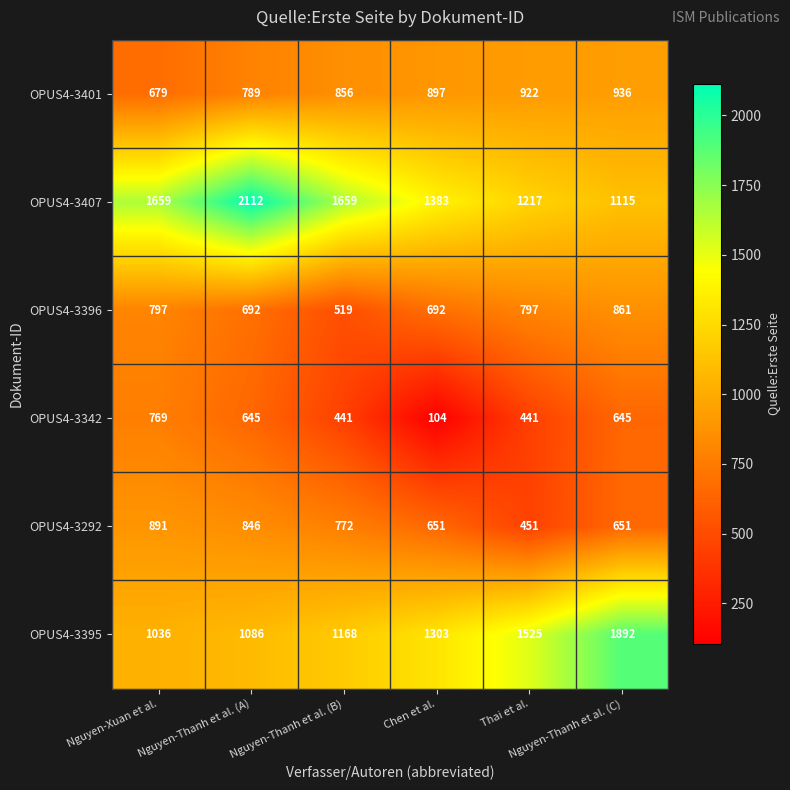

How many OPUS4-3396 values are between 692 and 797?

4